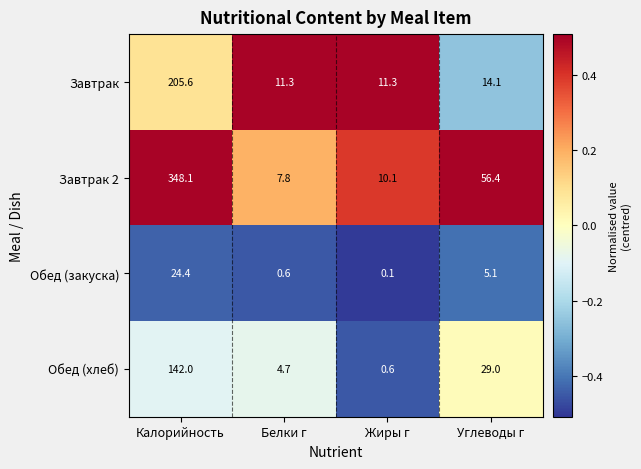

At which category does the chart reach its minimum across all series?

Жиры г